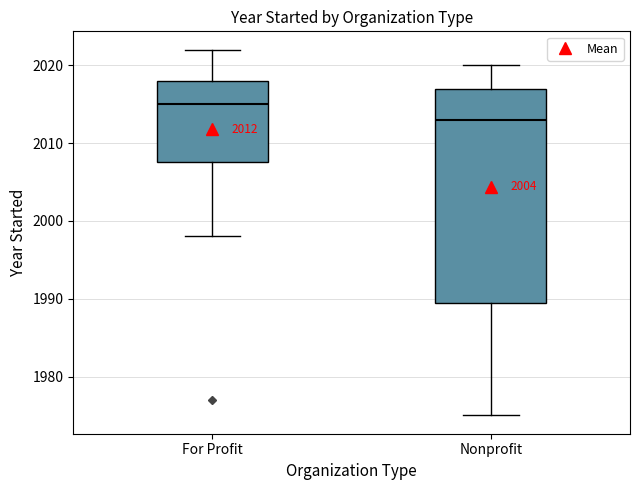

Which box's median line is the highest?

For Profit